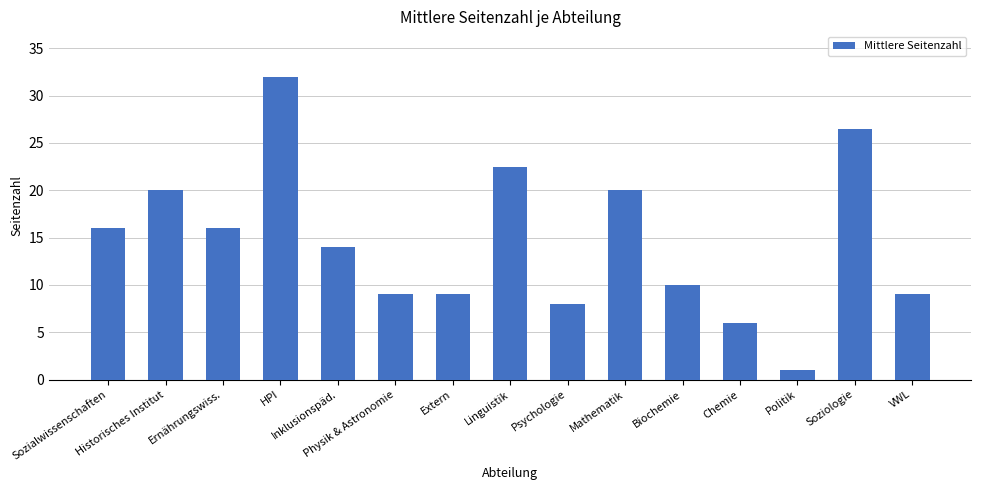

What is the sum of the values at Sozialwissenschaften and Physik & Astronomie?

25.0